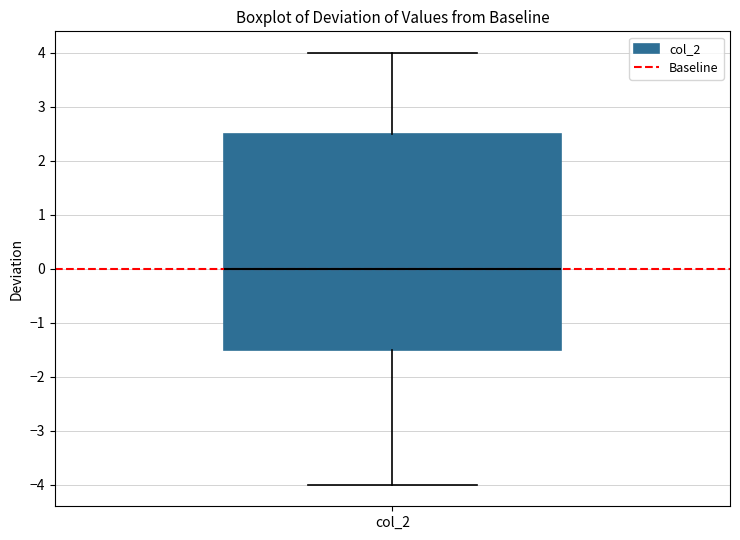

Where does the median line of the box for col_2 sit on the y-axis? The values are not printed on the chart, so give them approximately, as read against the axis.

0.0